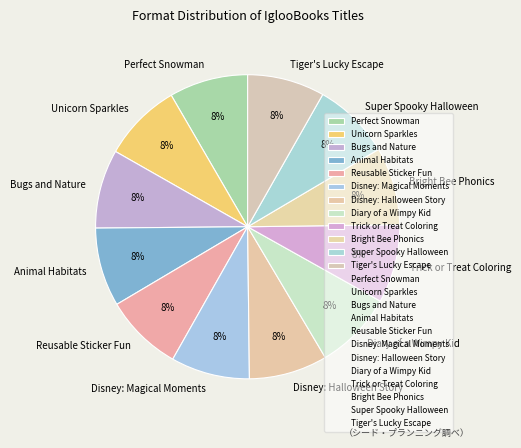

Is it true that Disney: Magical Moments is 19% of the pie?

False